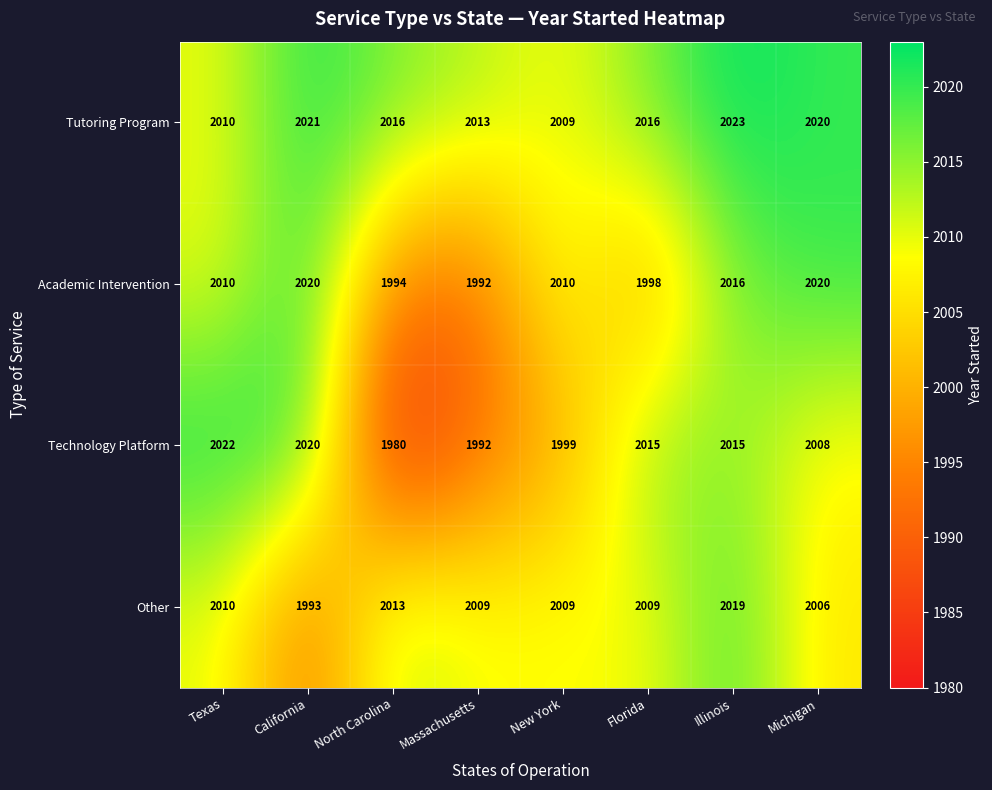

How many categories are shown in the chart?

8